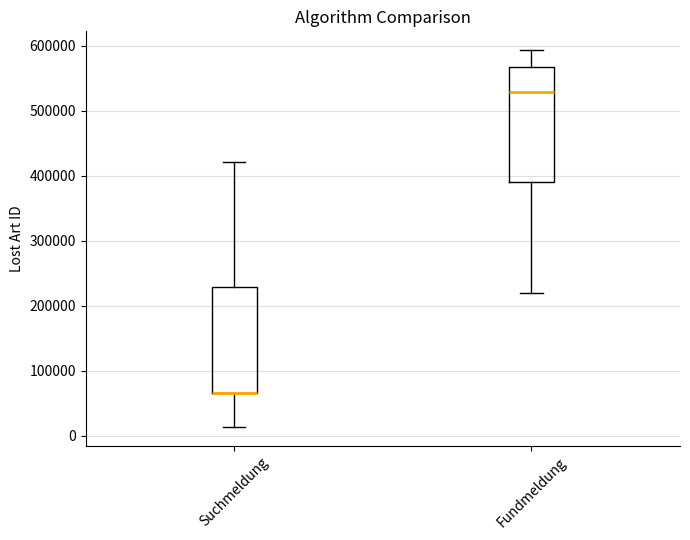

Reading left to right, transcribe this box plot: for each box, give where its median line is, the range the box spans, and where its two whiskers end, as read against the y-axis. The values are not printed on the chart, so give them approximately, as read against the axis.

Suchmeldung: median 70000 (drawn on the box's lower edge), box 70000 to 230000, whiskers 10000 to 420000
Fundmeldung: median 530000, box 390000 to 570000, whiskers 220000 to 590000